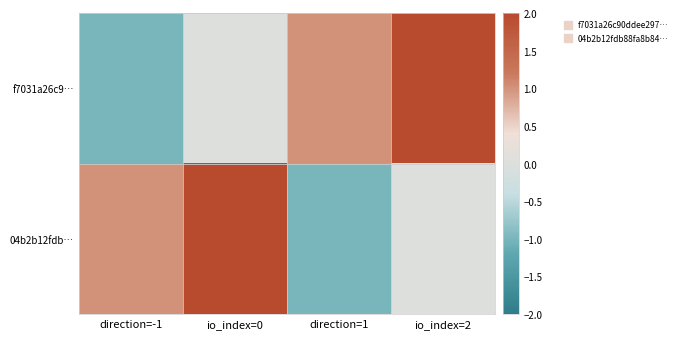

Reading left to right, what are all the values shown in this chart?

f7031a26c9…: direction=-1=-1	io_index=0=0	direction=1=1	io_index=2=2
04b2b12fdb…: direction=-1=1	io_index=0=2	direction=1=-1	io_index=2=0